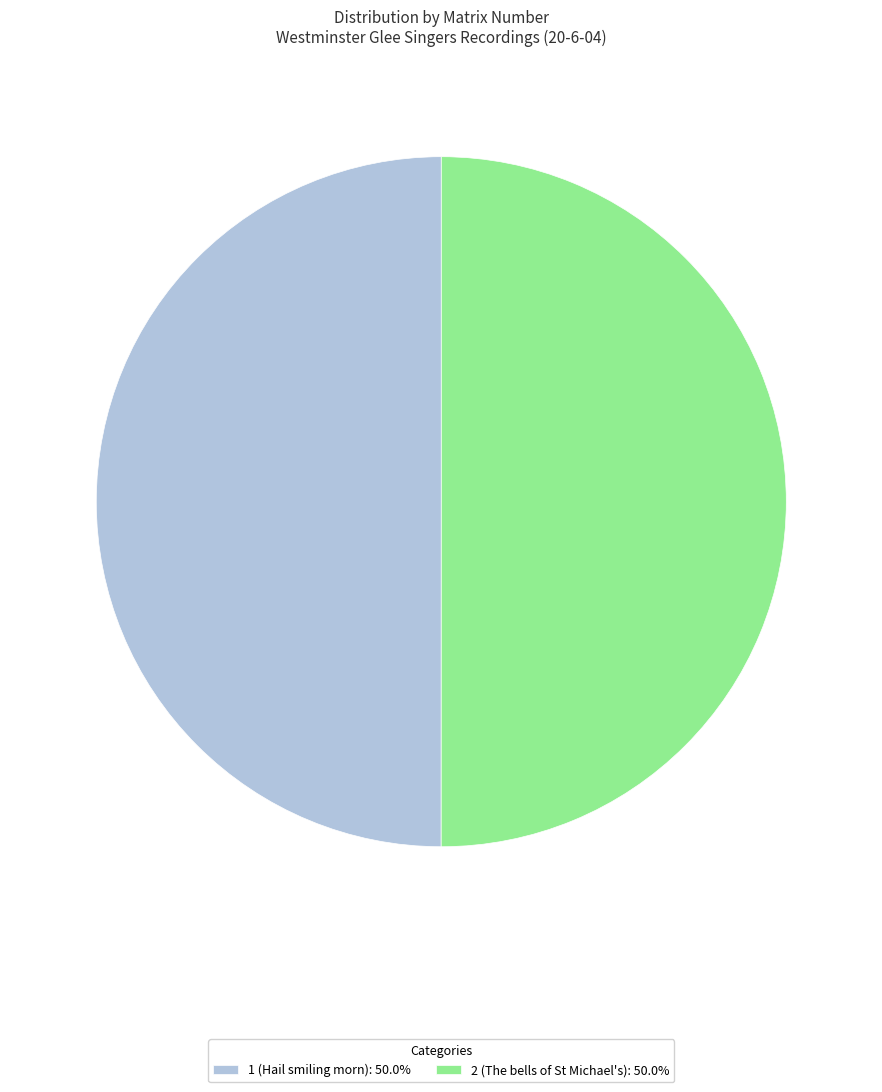

Do 2 and 1 together represent more than half of the pie?

Yes